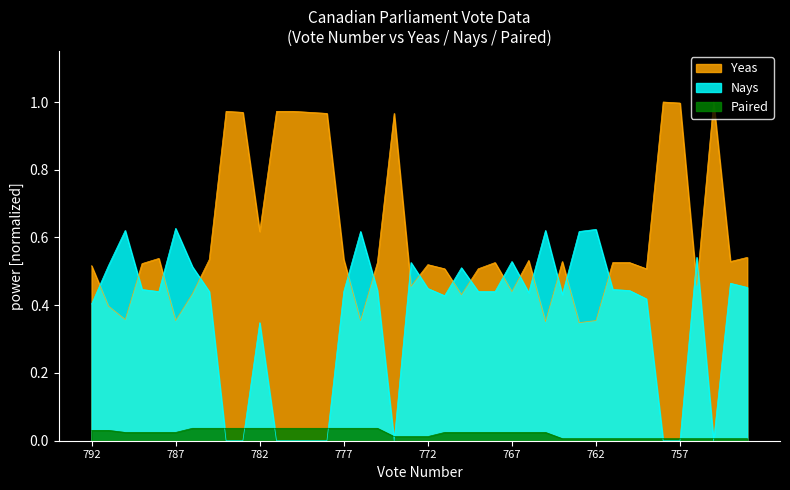

What are all the series names shown in the legend?

Yeas, Nays, Paired